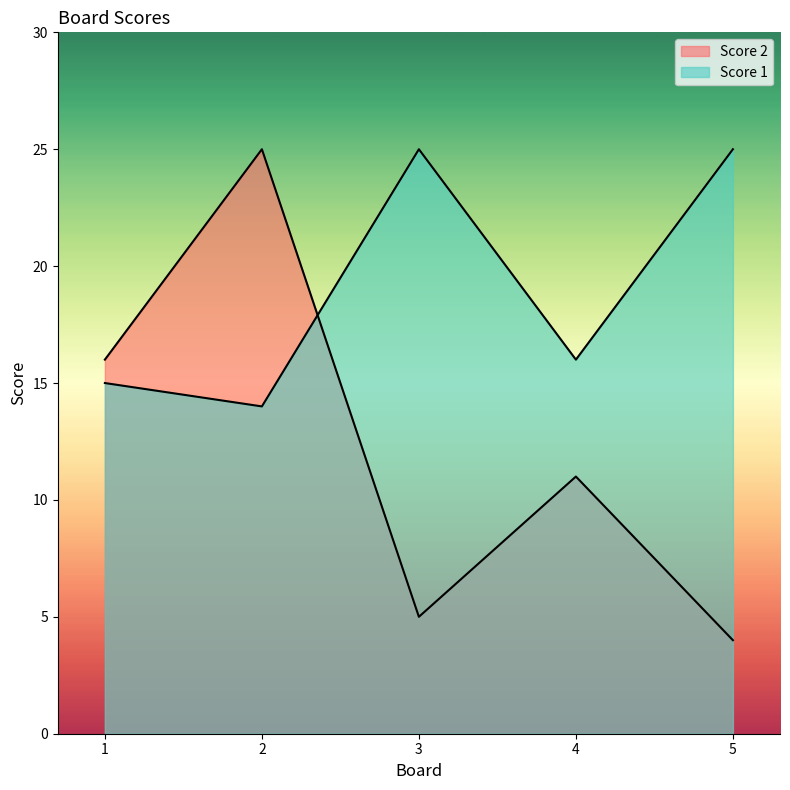

Is it true that Score 2 equals 25 at 2?

True